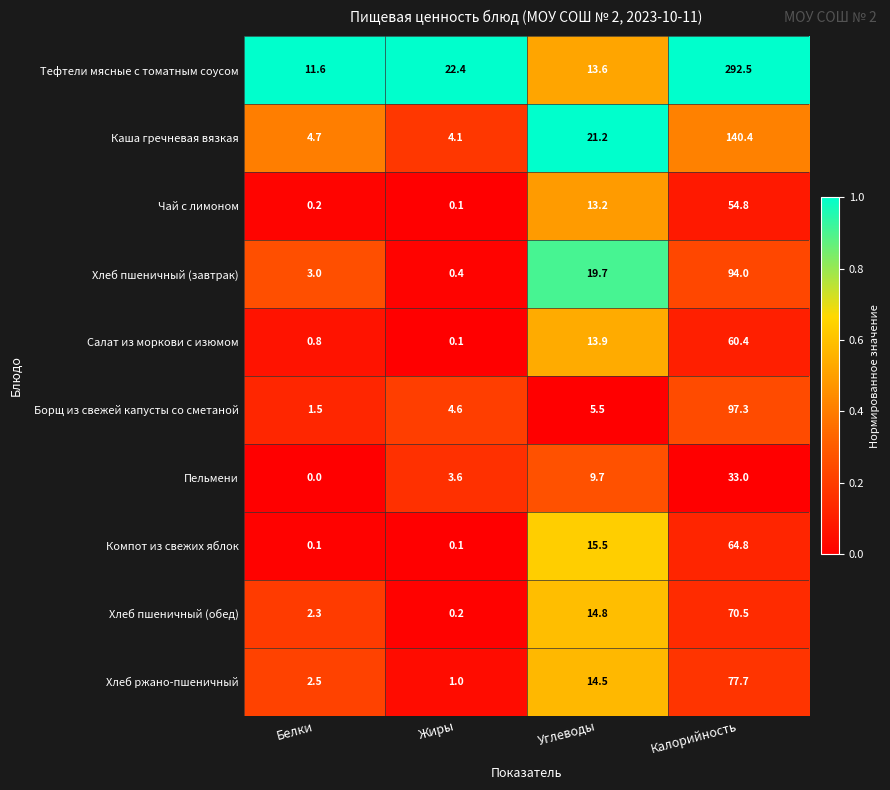

Rank the series by their maximum value, from lowest to highest.

Пельмени, Чай с лимоном, Салат из моркови с изюмом, Компот из свежих яблок, Хлеб пшеничный (обед), Хлеб ржано-пшеничный, Хлеб пшеничный (завтрак), Борщ из свежей капусты со сметаной, Каша гречневая вязкая, Тефтели мясные с томатным соусом